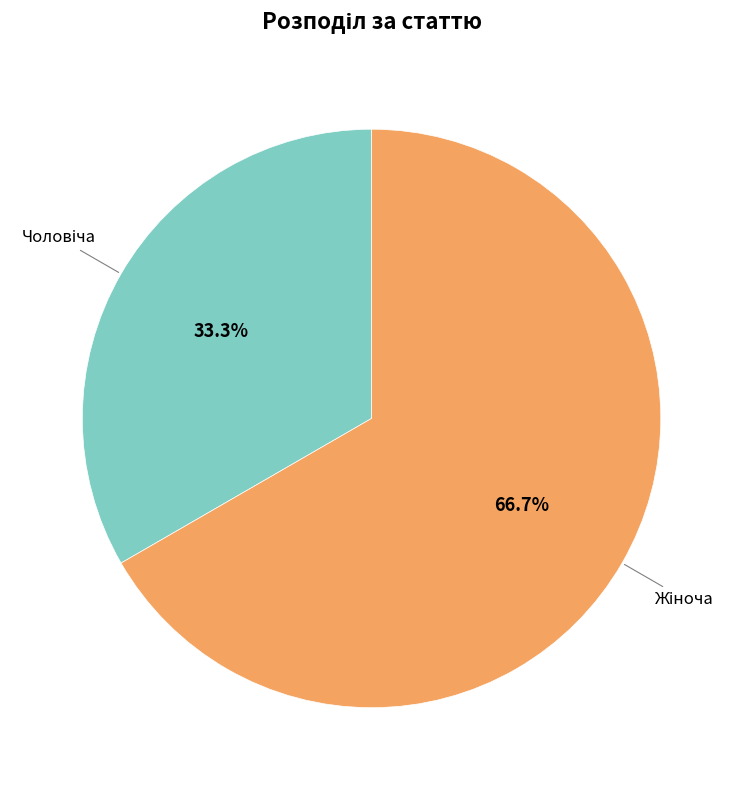

Does any single category account for the majority?

Yes